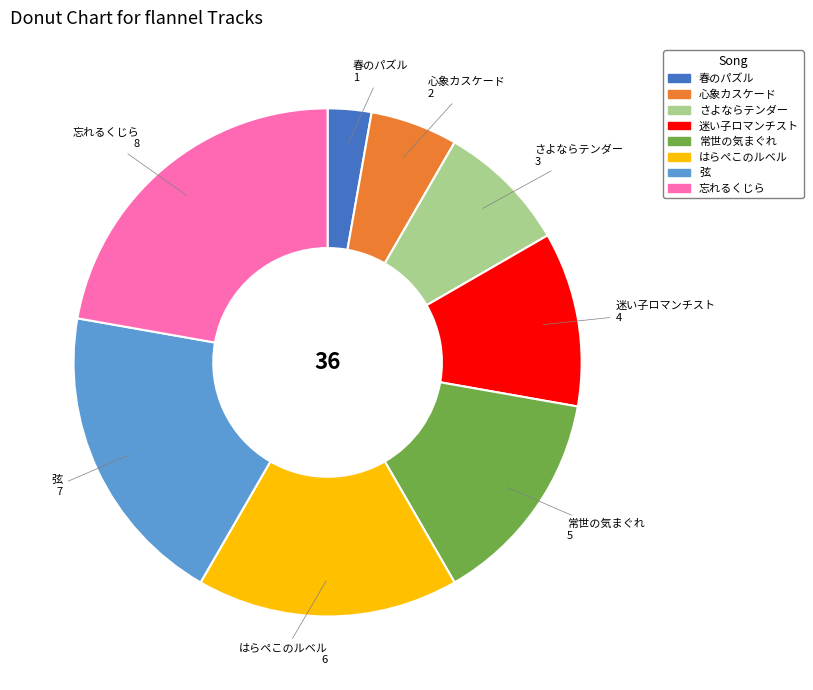

Which has a higher value, 弦 or 心象カスケード?

弦